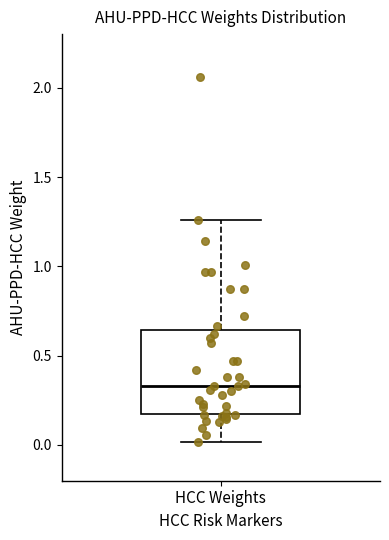

Transcribe this box plot: give where the median line is, the range the box spans, and where the two whiskers end, as read against the y-axis. The values are not printed on the chart, so give them approximately, as read against the axis.

median 0.35, box 0.15 to 0.65, whiskers 0.00 to 1.25